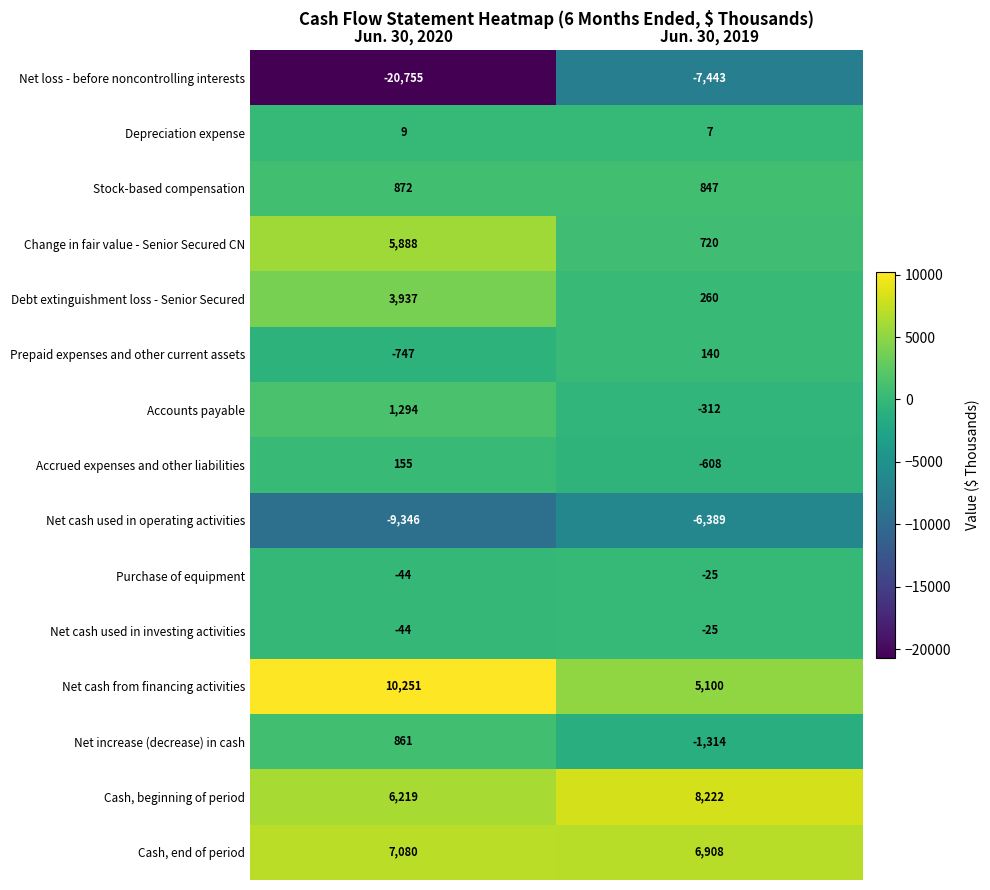

How many series are shown in this chart?

15